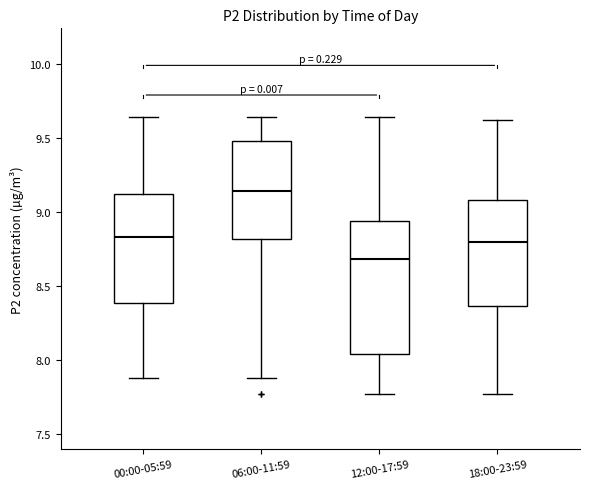

Which box's median line is the highest?

06:00-11:59